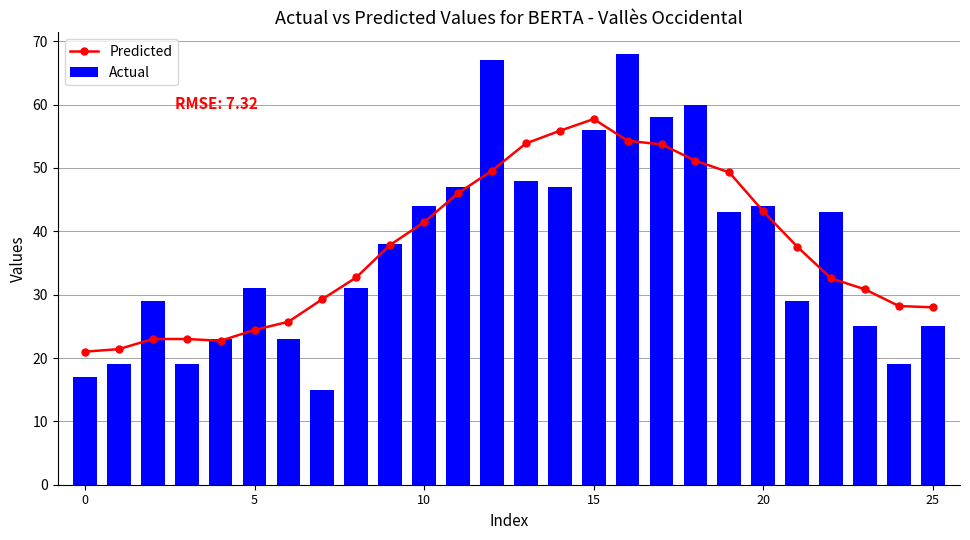

How many data points in Predicted are above 37?

13